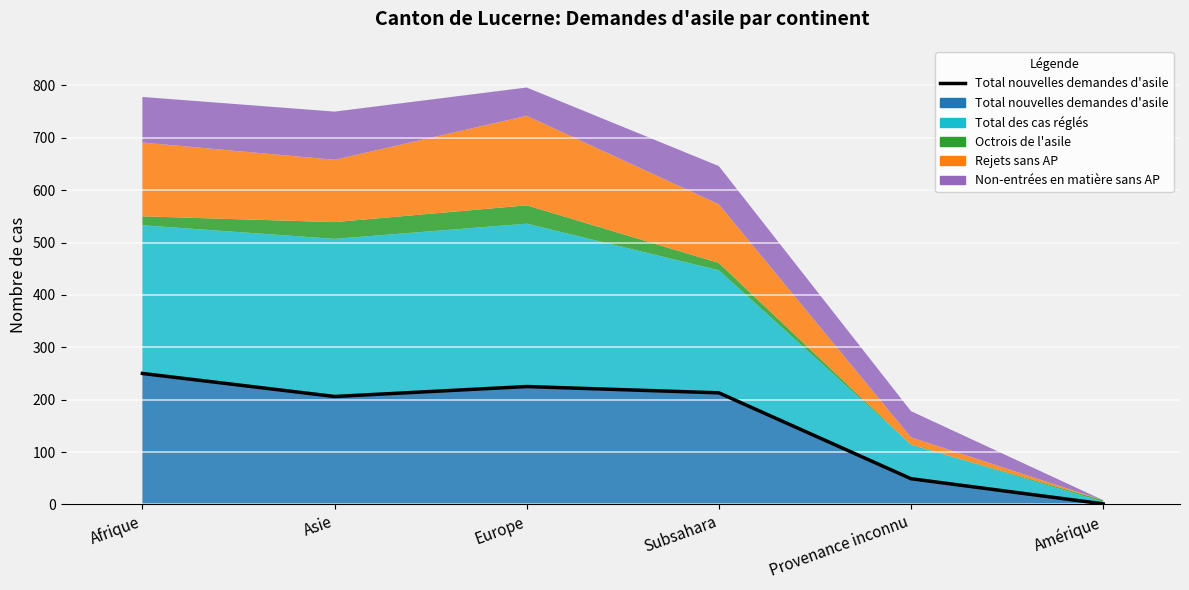

Which series changed the most between Provenance inconnu and Amérique?

Total des cas réglés